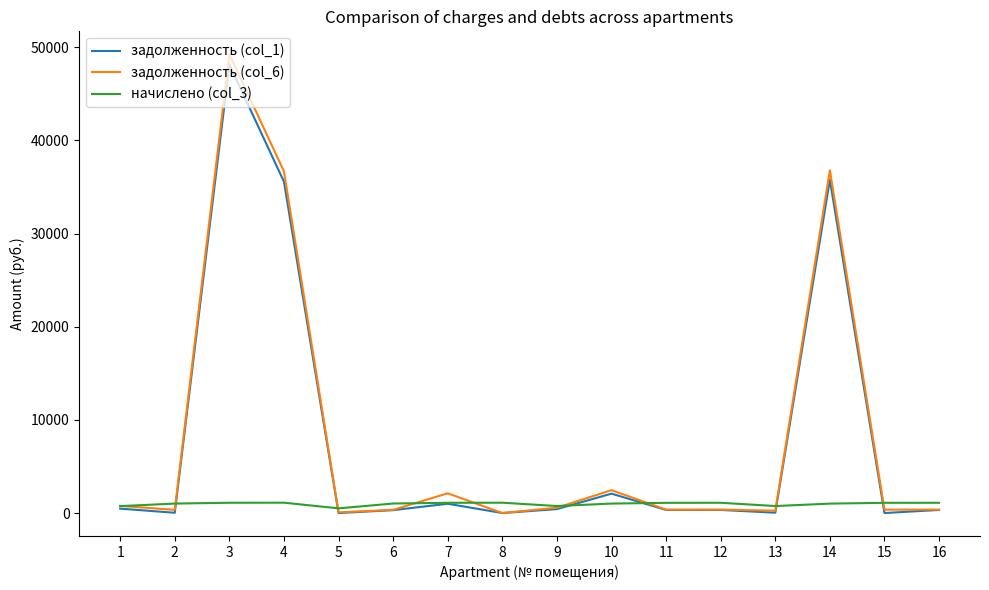

Where is the first local maximum for задолженность (col_1)?

3